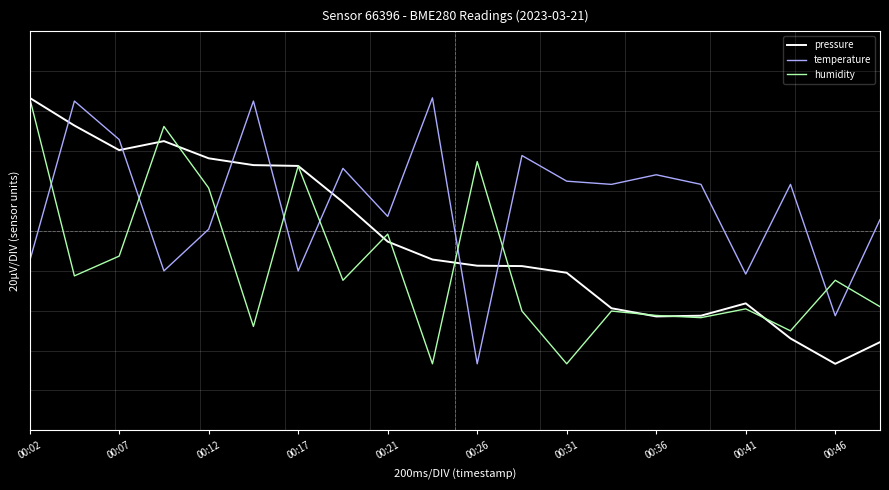

What is the difference between the second highest and second lowest values in the temperature series?

1.6